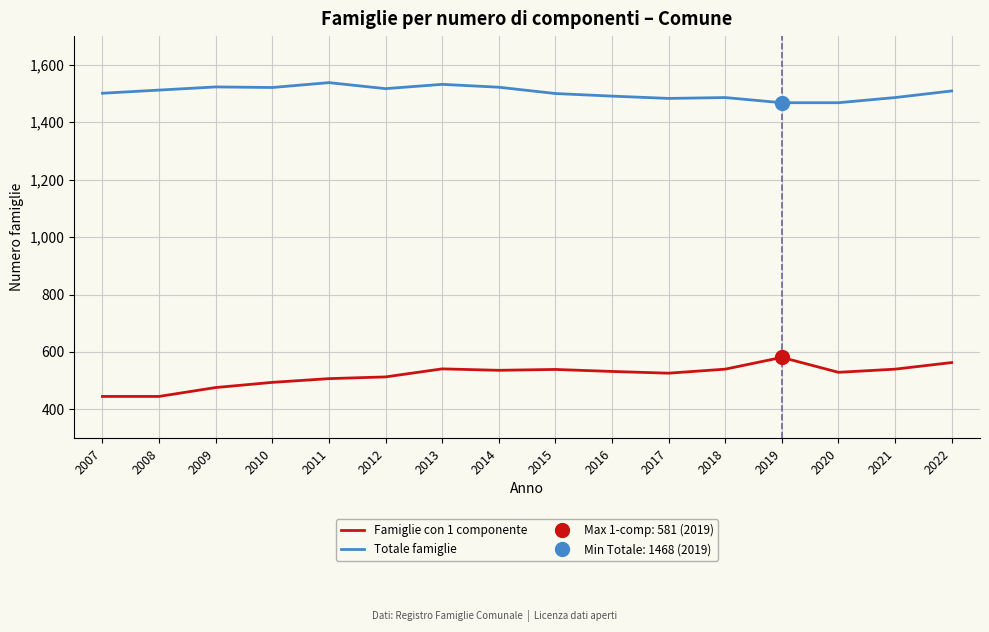

Is it true that Famiglie con 1 componente equals 445 at 2008?

True